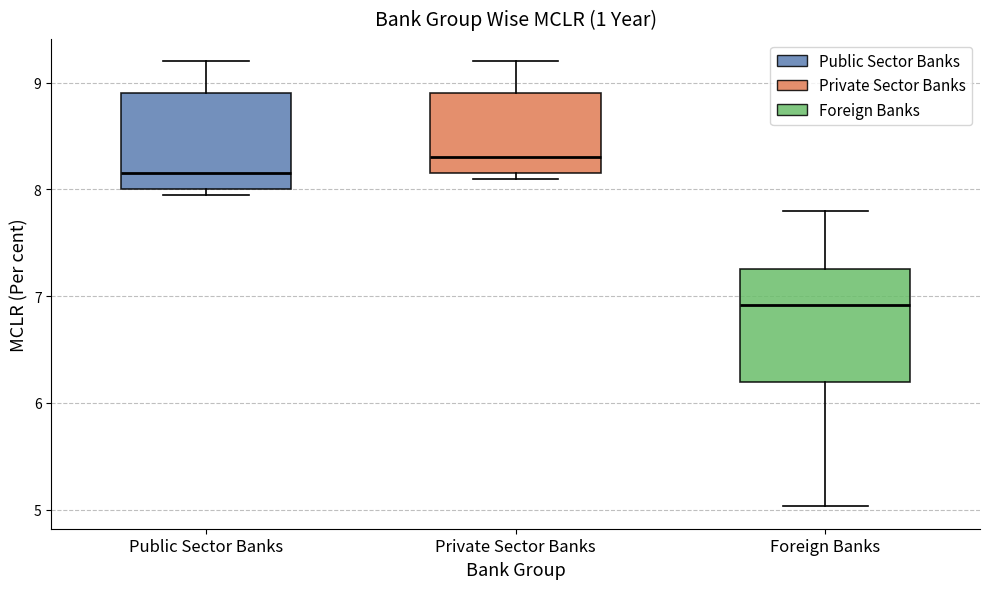

Which box has the lowest median line?

Foreign Banks